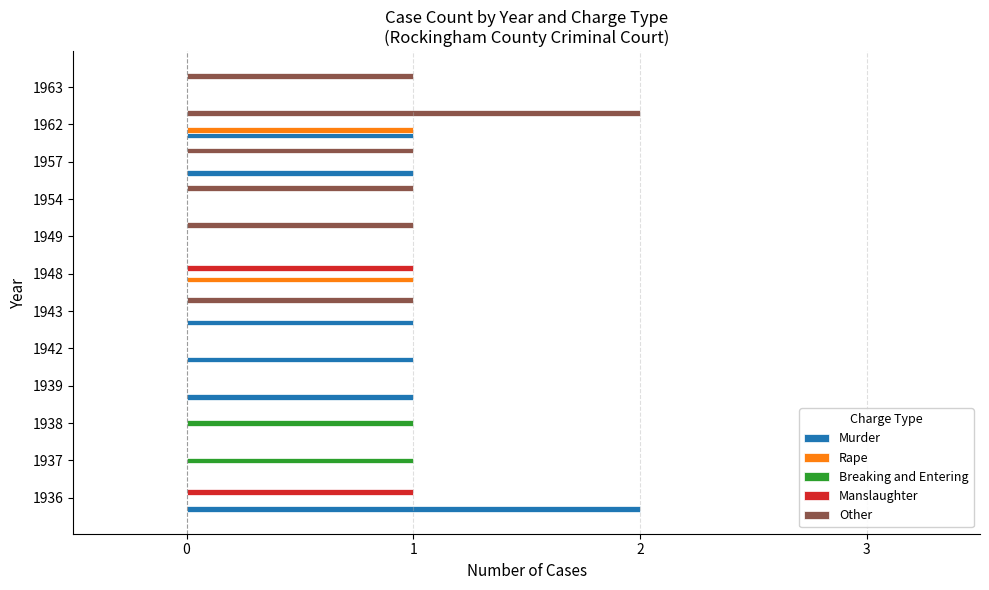

Count the number of categories in the chart.

12